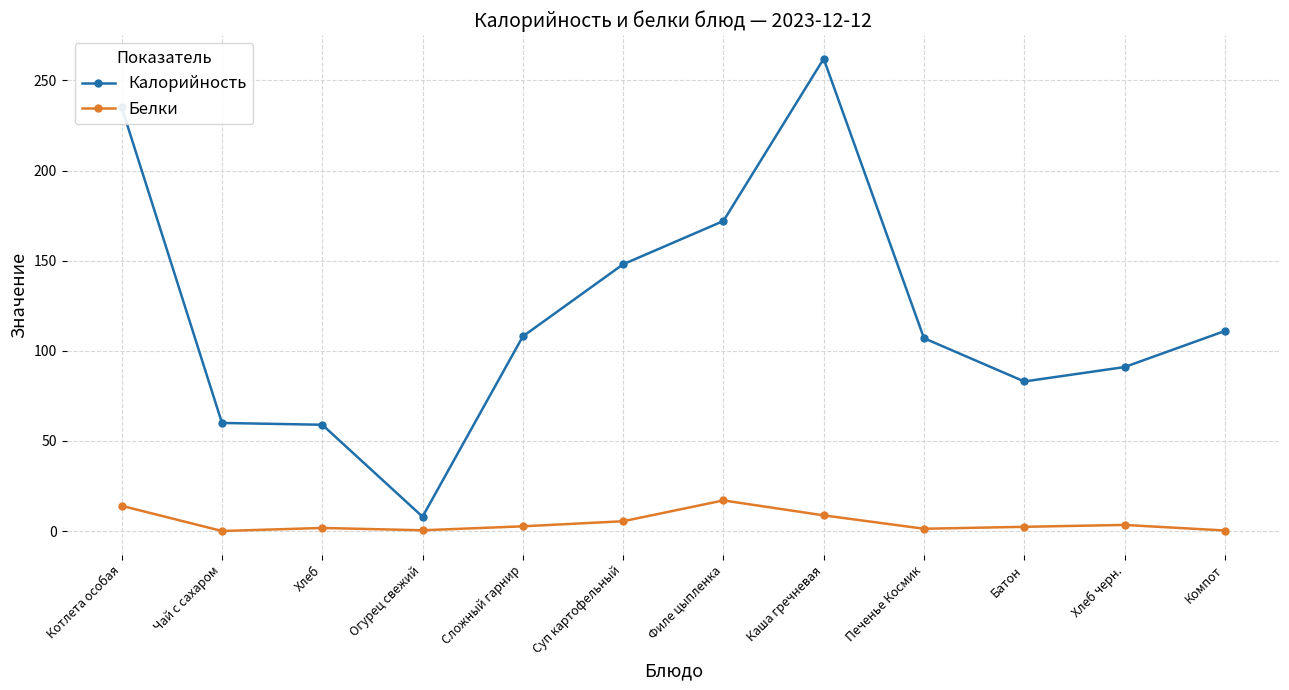

True or false: Белки and Калорийность cross at least once.

False